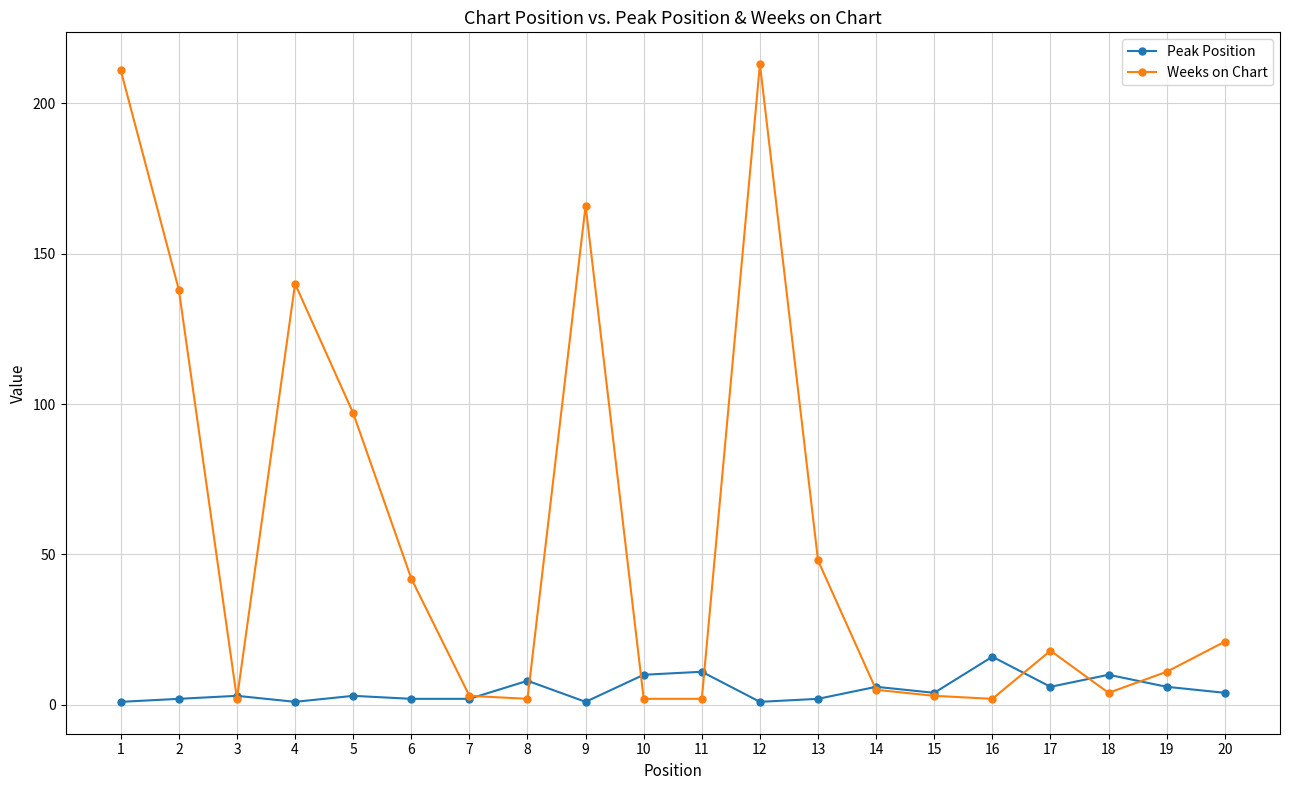

Is the value of Weeks on Chart at 20 greater than the value of Peak Position at 17?

Yes